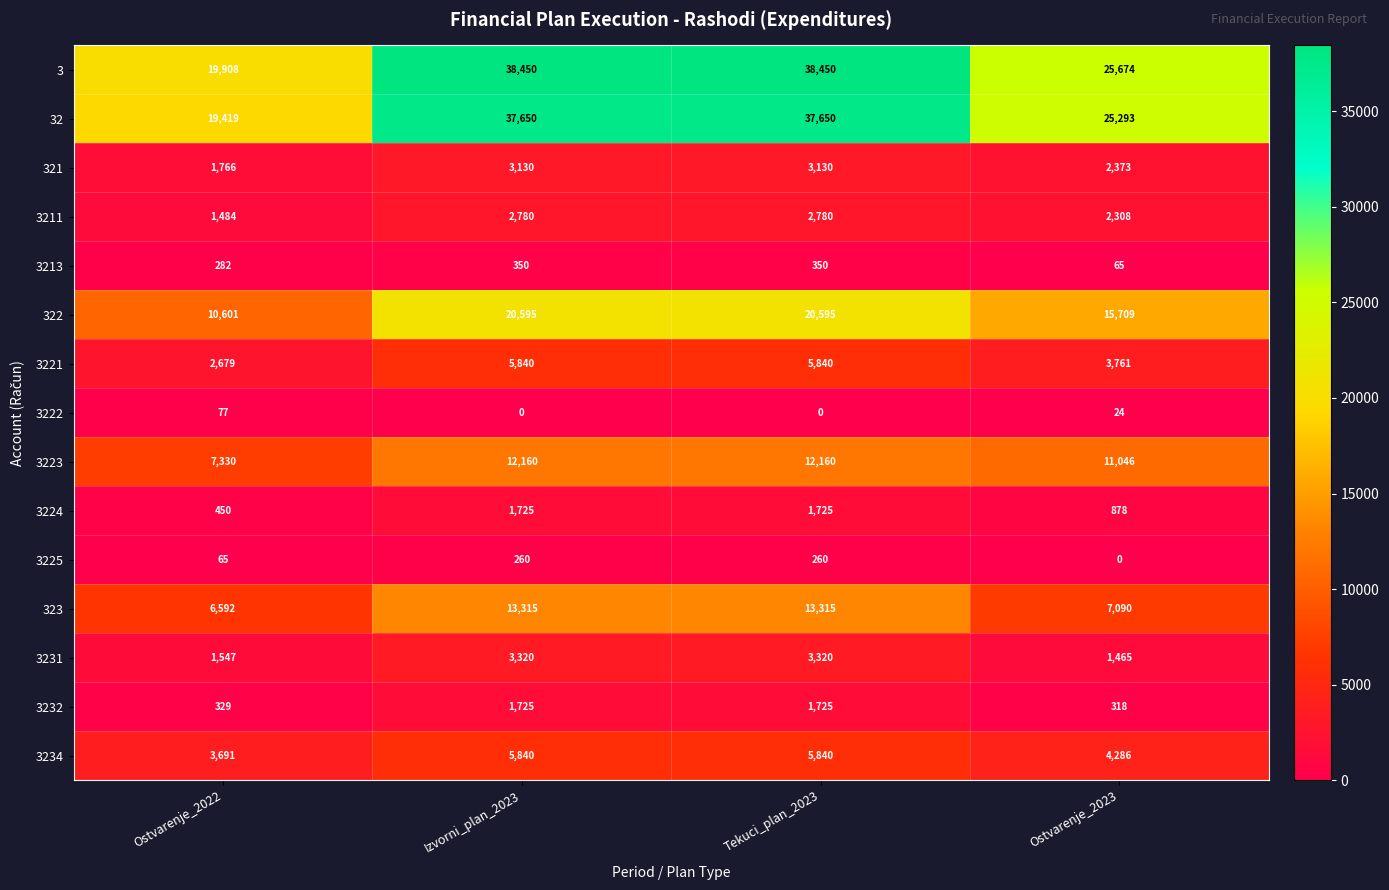

Count the 3211 values in the range 2308 to 2780.

3